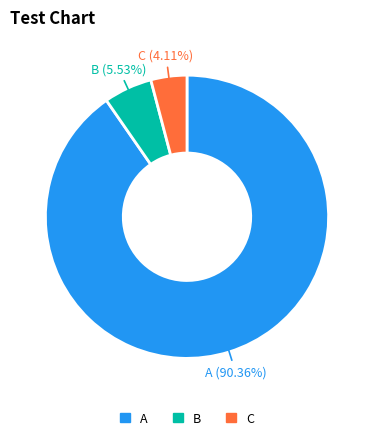

To the nearest percent, what is the difference between the largest and smallest slice percentages?

86%